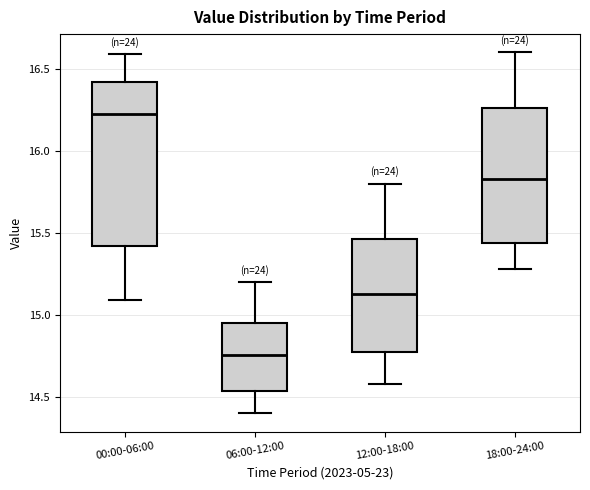

Comparing the boxes themselves (not the whiskers), which one is the tallest?

00:00-06:00